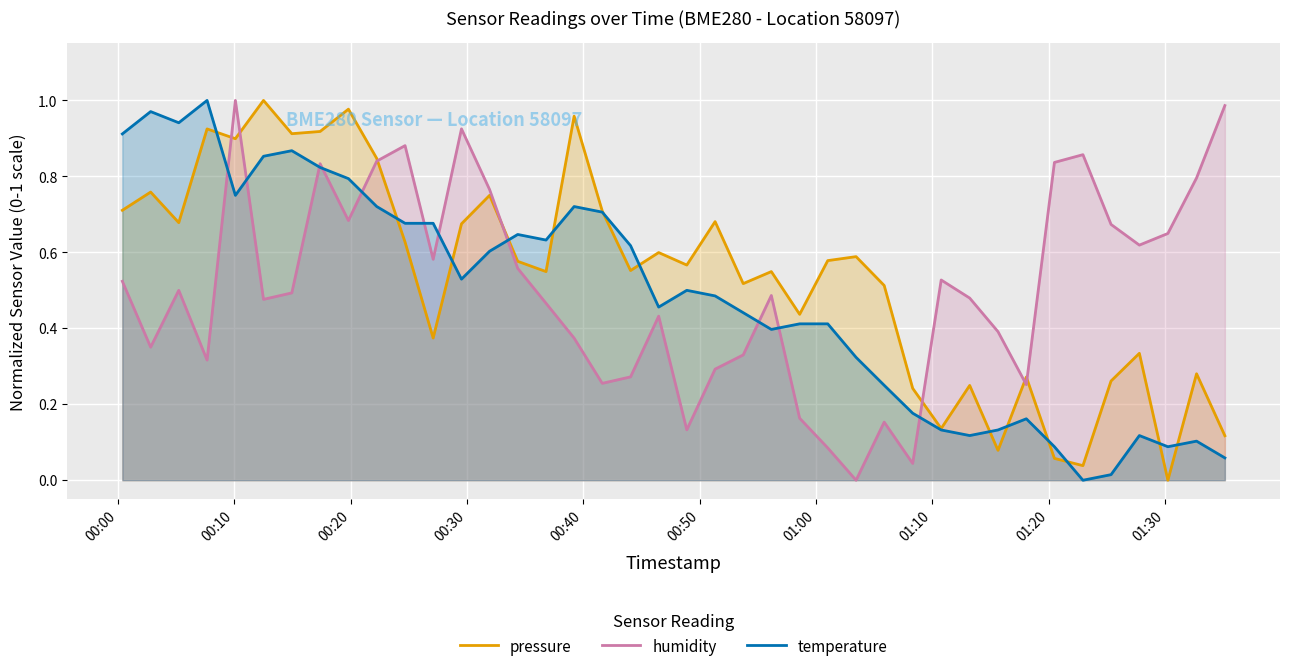

How many lines are shown in the chart?

3